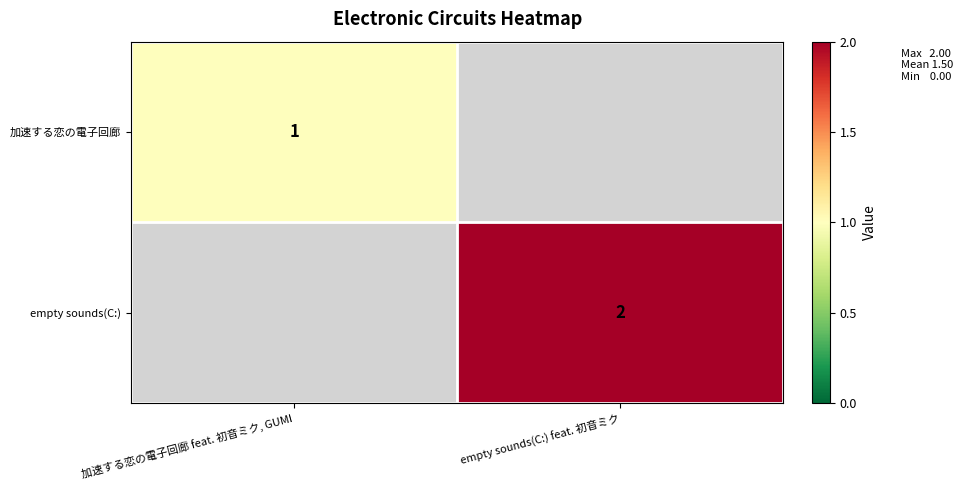

Is it true that 加速する恋の電子回廊 equals 0.2 at 加速する恋の電子回廊 feat. 初音ミク, GUMI?

False